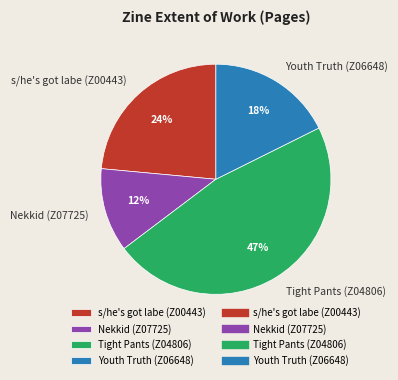

To the nearest percent, what is the average slice percentage?

25%